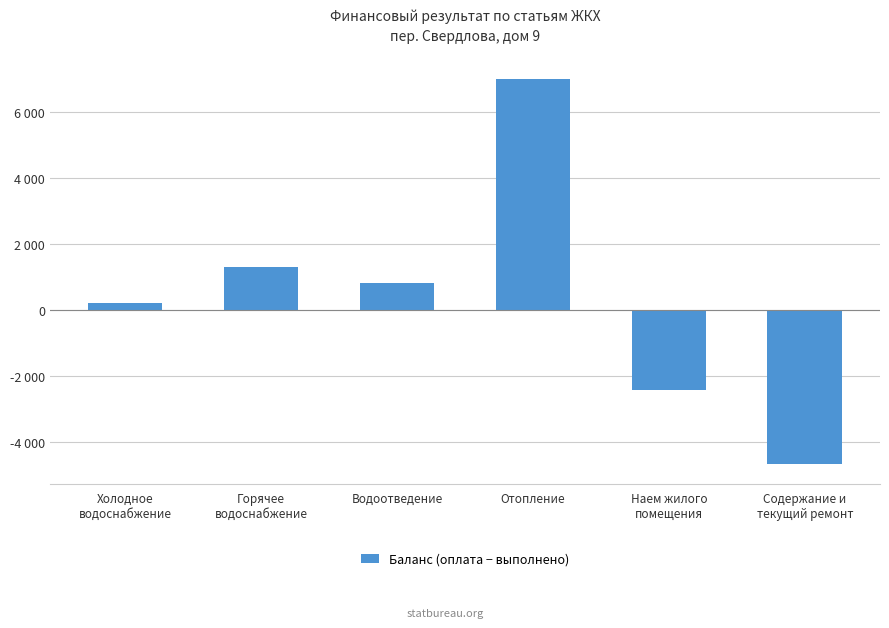

What position from the right is Горячее
водоснабжение?

5